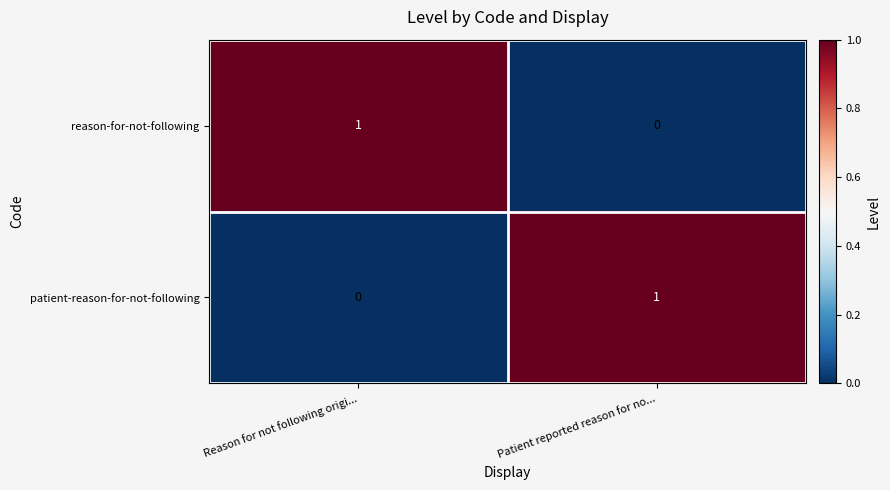

Rank the categories by patient-reason-for-not-following value from lowest to highest.

Reason for not following origi..., Patient reported reason for no...